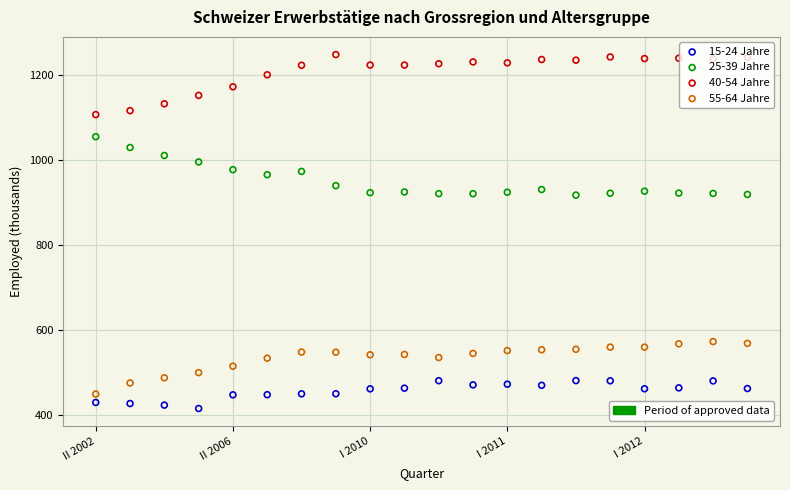

Across all data points, what is the range of Y values (max minus min)?

831.1